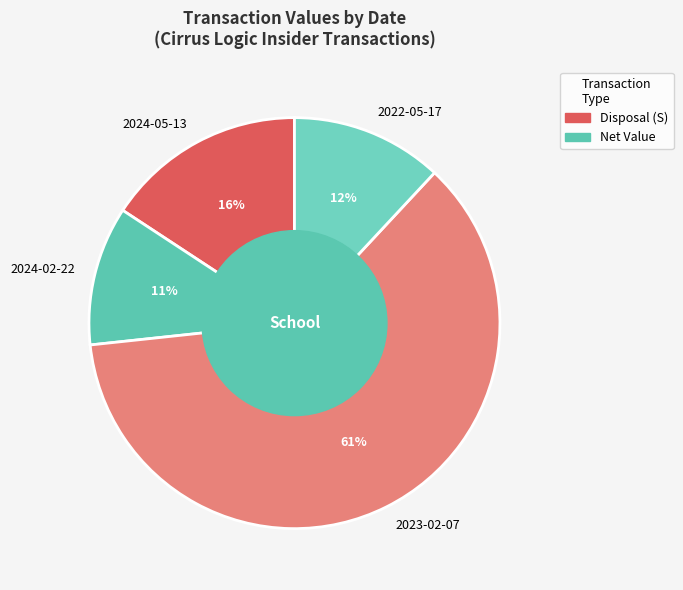

Count the number of slices in the pie.

4